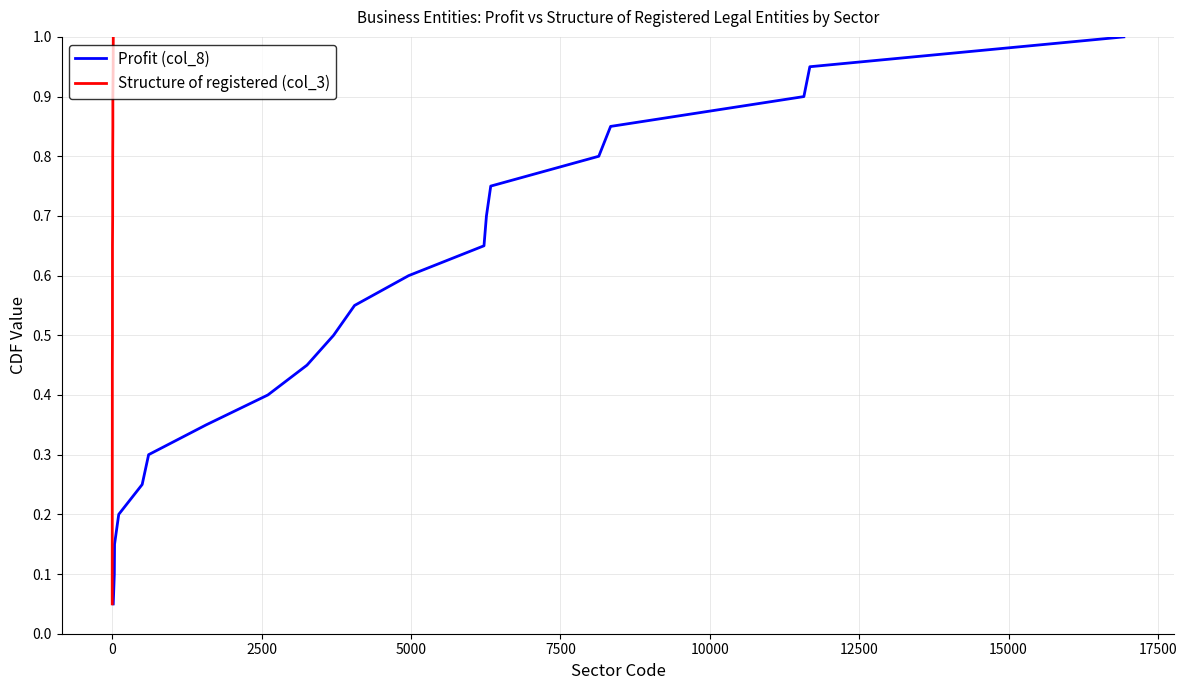

The value of Profit (col_8) at 0 is 0.0. True or false?

False